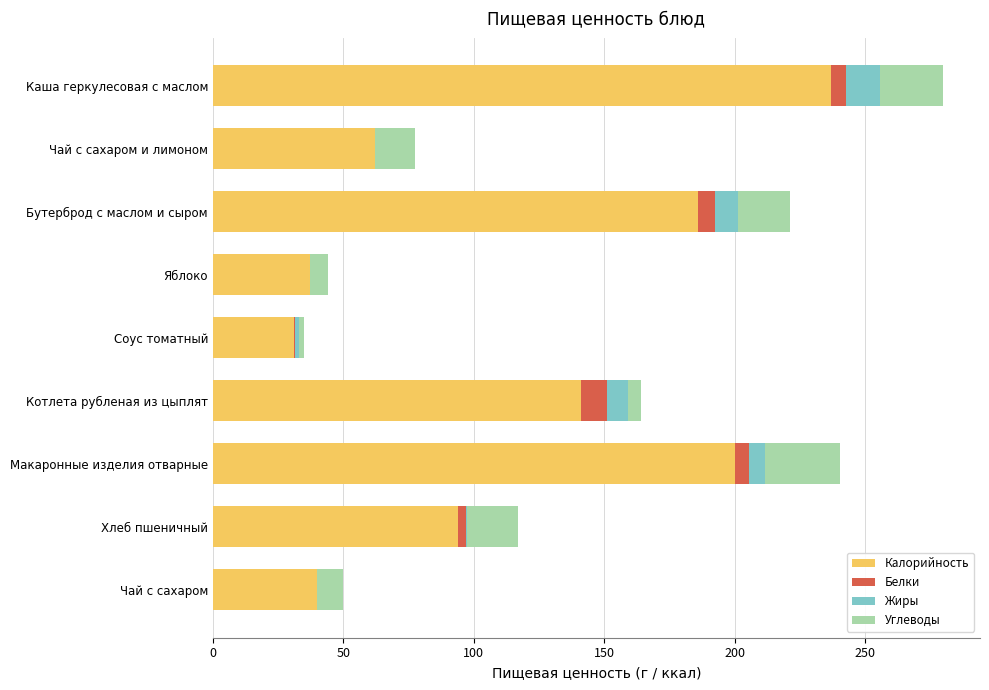

True or false: Калорийность has a value of 31.0 at Соус томатный.

True